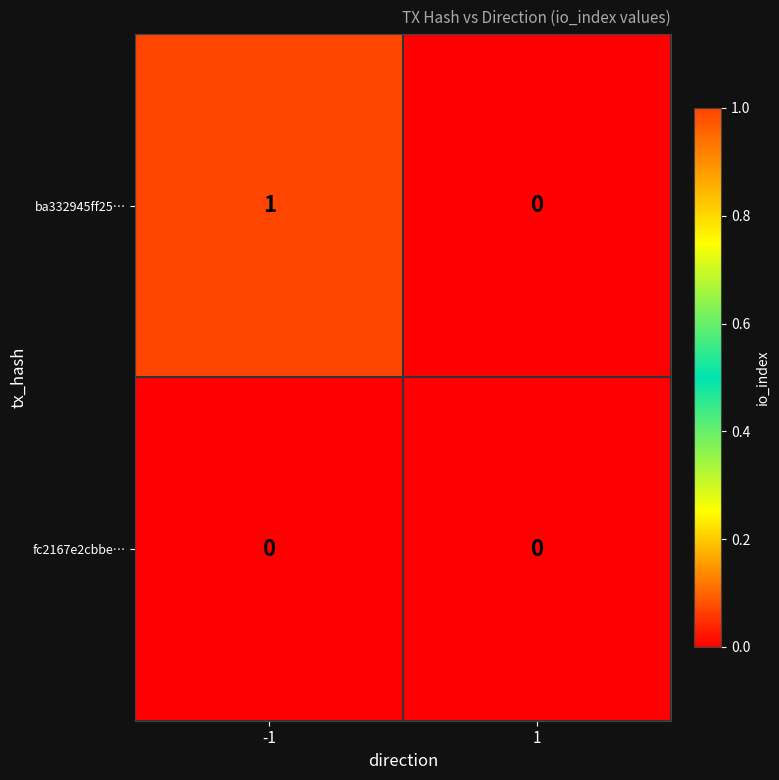

Is it true that ba332945ff25… equals 1 at 1?

False